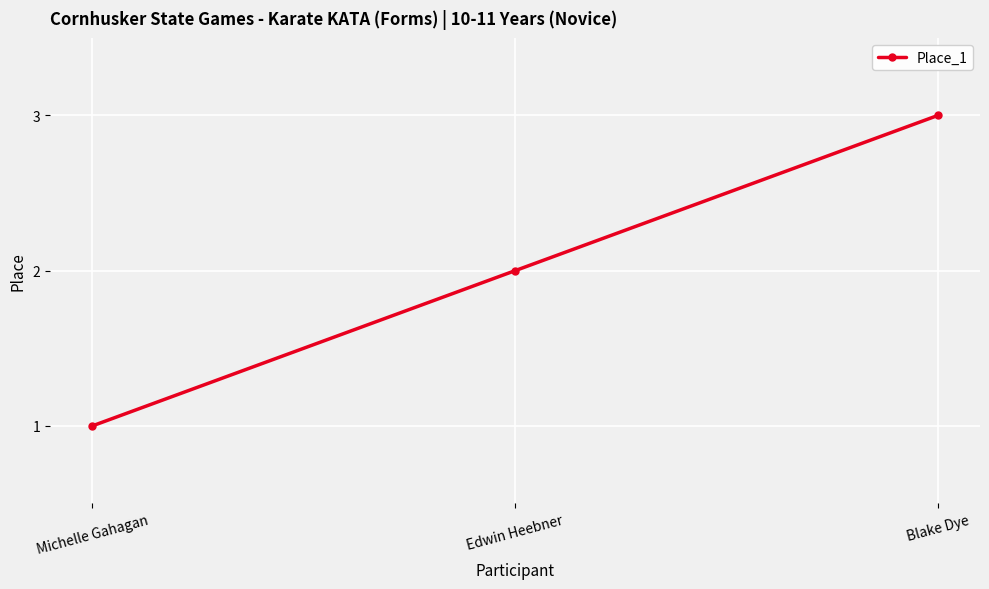

What is the difference between the values at Blake Dye and Edwin Heebner?

1